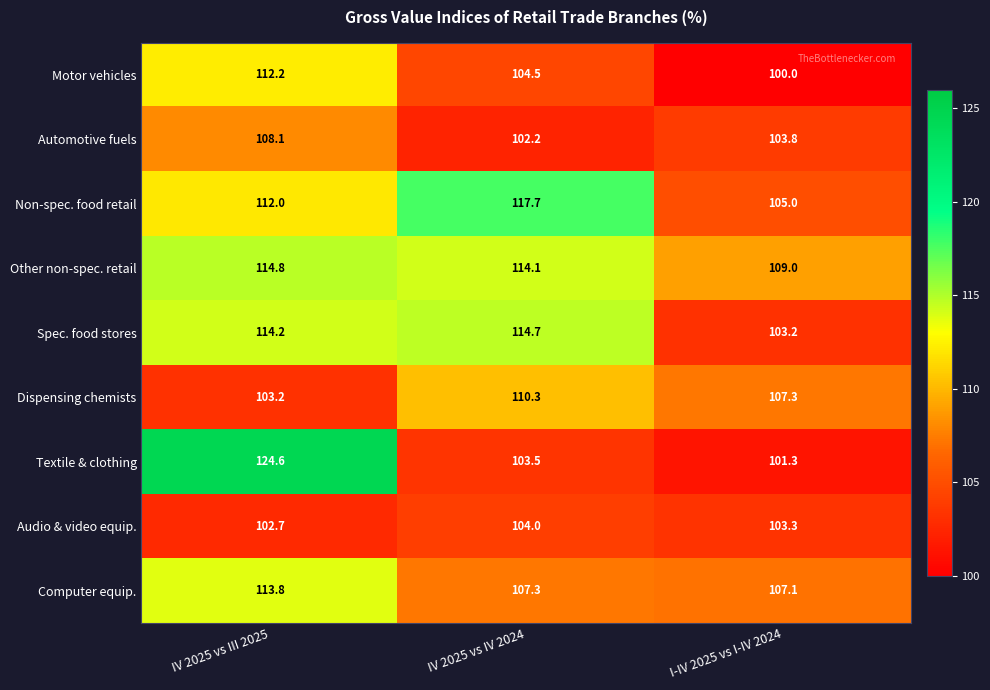

What is the maximum value shown in the chart?

124.6